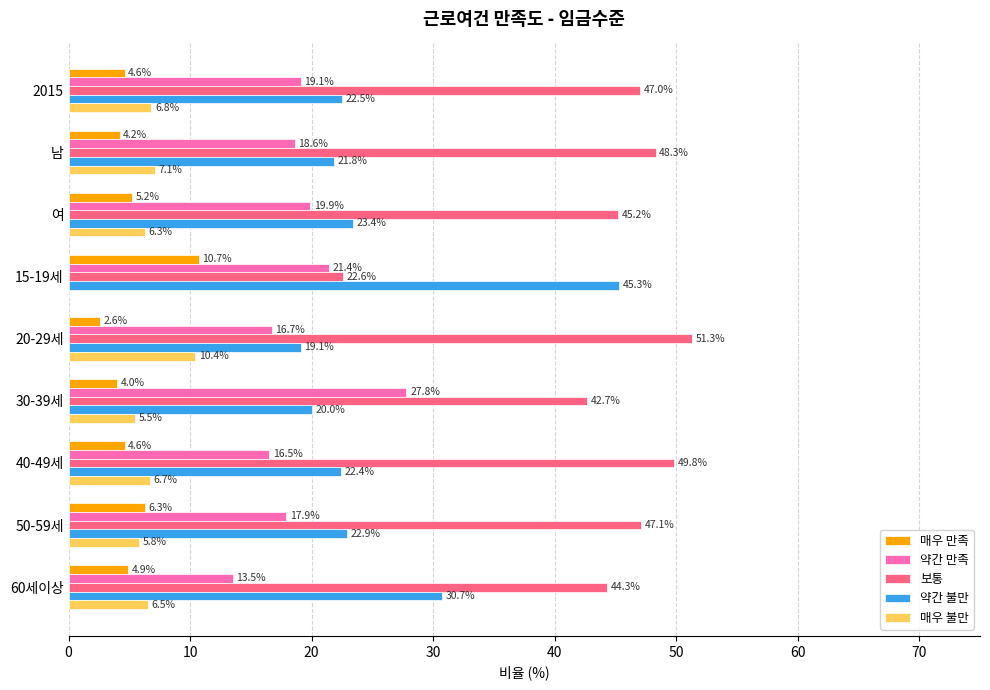

Between 2015 and 남, which series saw the biggest shift?

보통